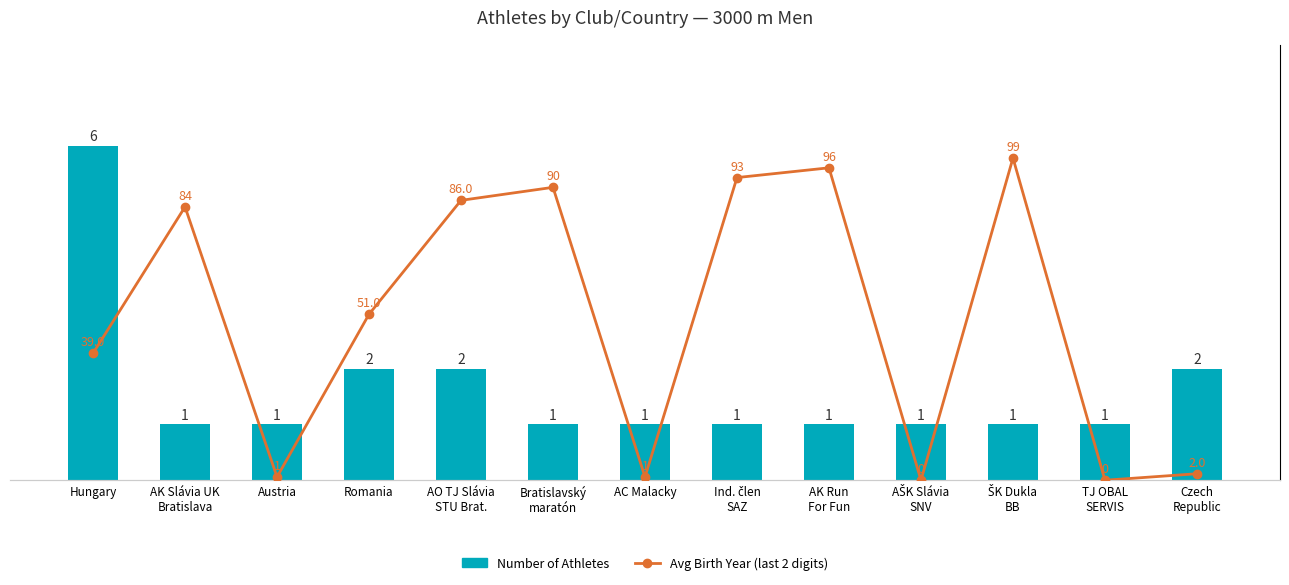

What is the difference between the second highest and minimum values in the Number of Athletes series?

1